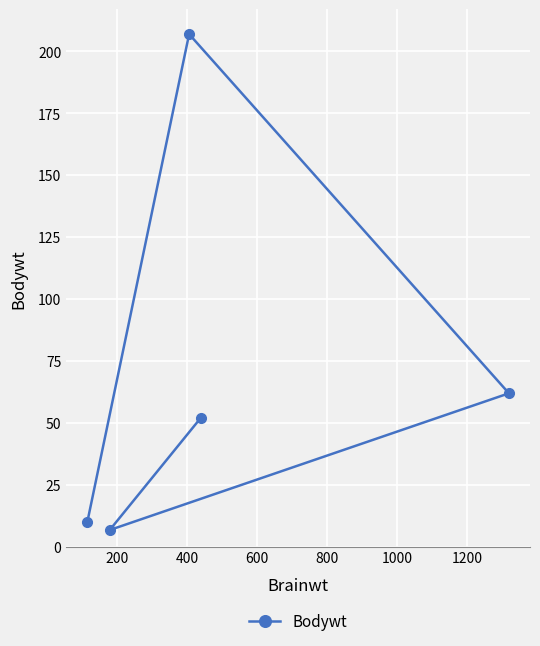

The value at 800 is 89.2. True or false?

False